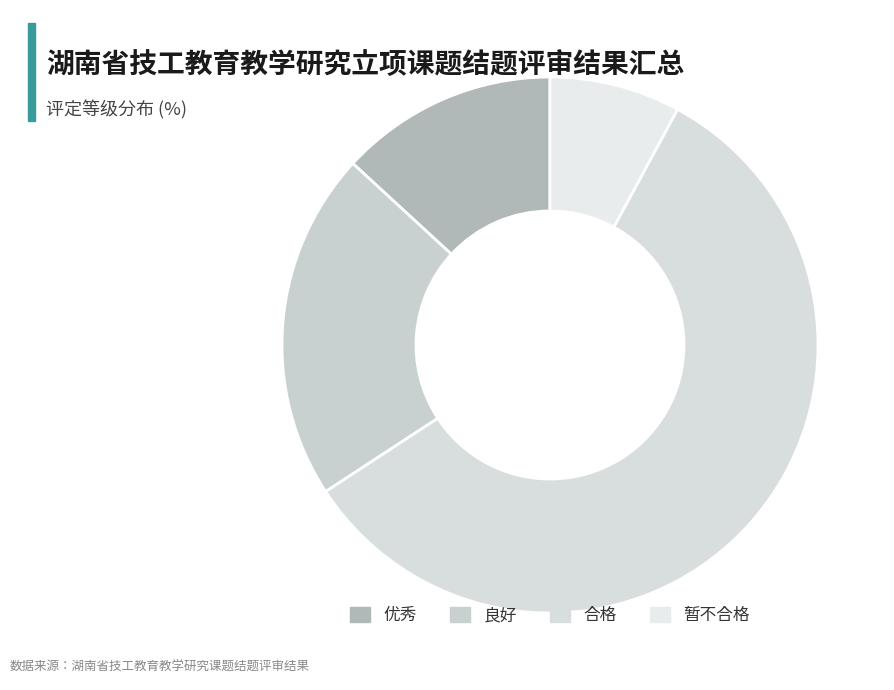

What percentage is the 合格 slice, to the nearest percent?

58%